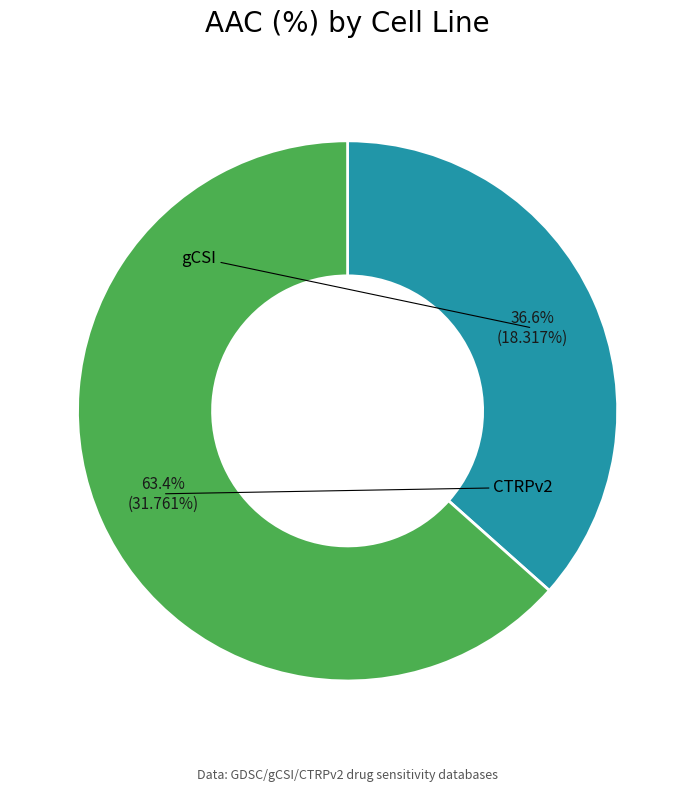

To the nearest percent, what is the difference between the gCSI and CTRPv2 slice percentages?

27%